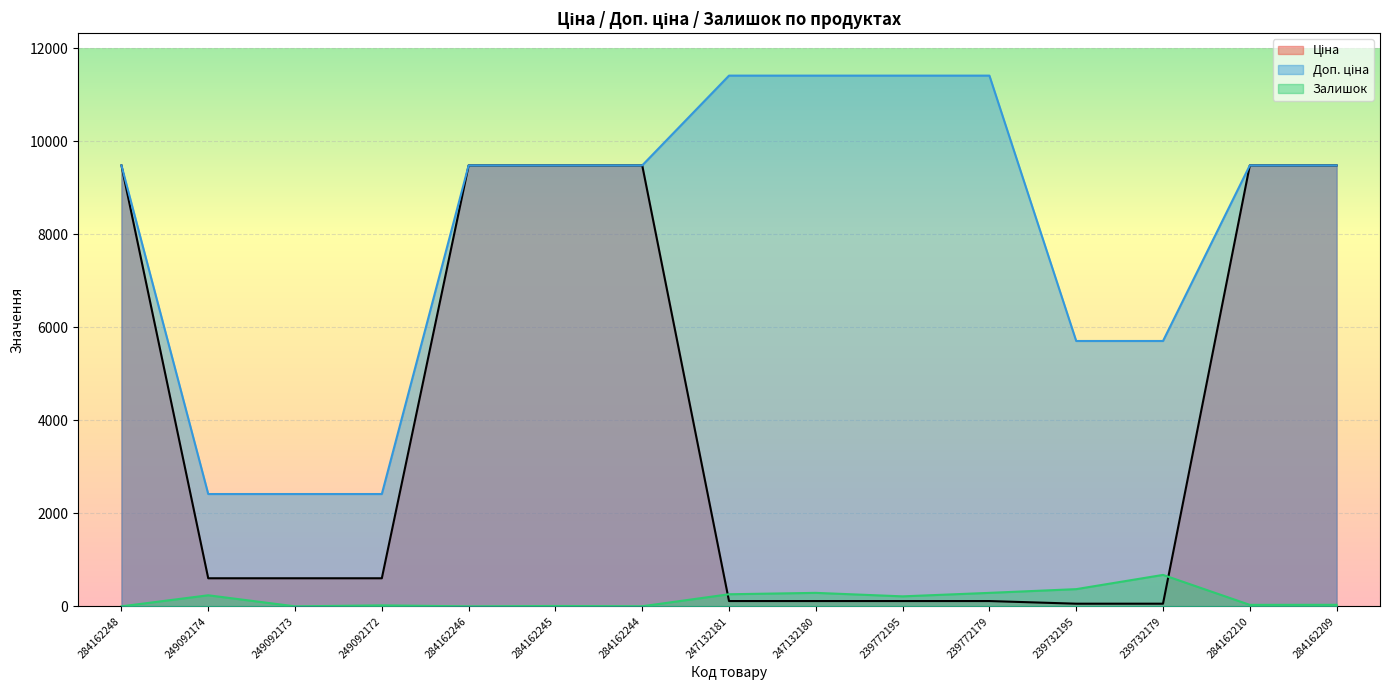

How many values in Залишок are above zero?

12